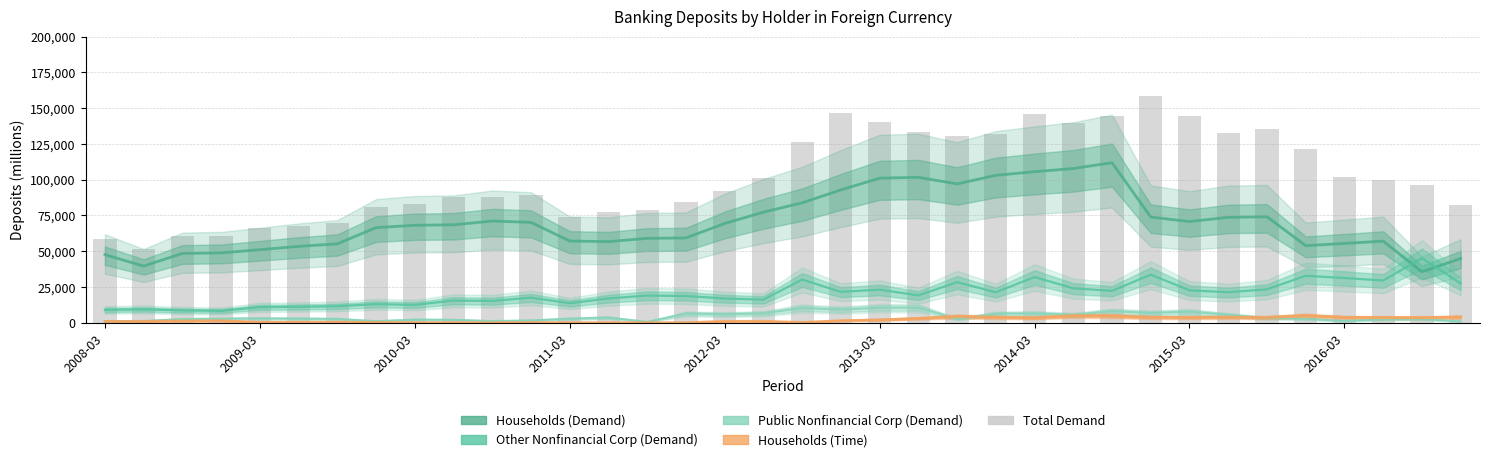

At which label does Other Nonfinancial Corp (Demand) first exceed 19162?

18